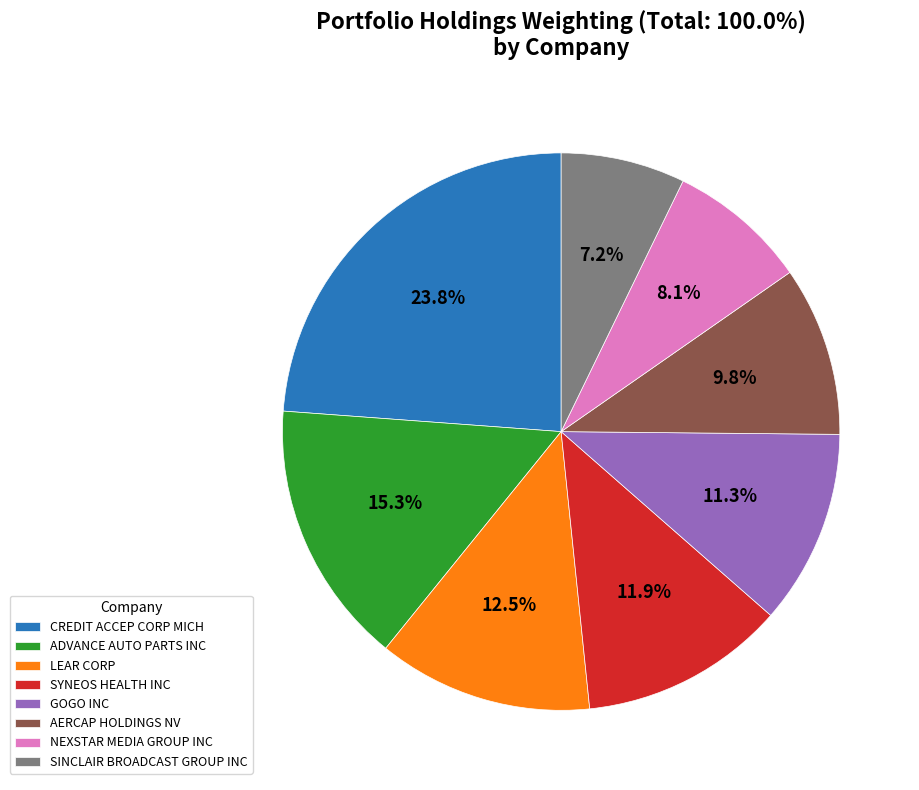

Rank the categories by value from lowest to highest.

SINCLAIR BROADCAST GROUP INC, NEXSTAR MEDIA GROUP INC, AERCAP HOLDINGS NV, GOGO INC, SYNEOS HEALTH INC, LEAR CORP, ADVANCE AUTO PARTS INC, CREDIT ACCEP CORP MICH